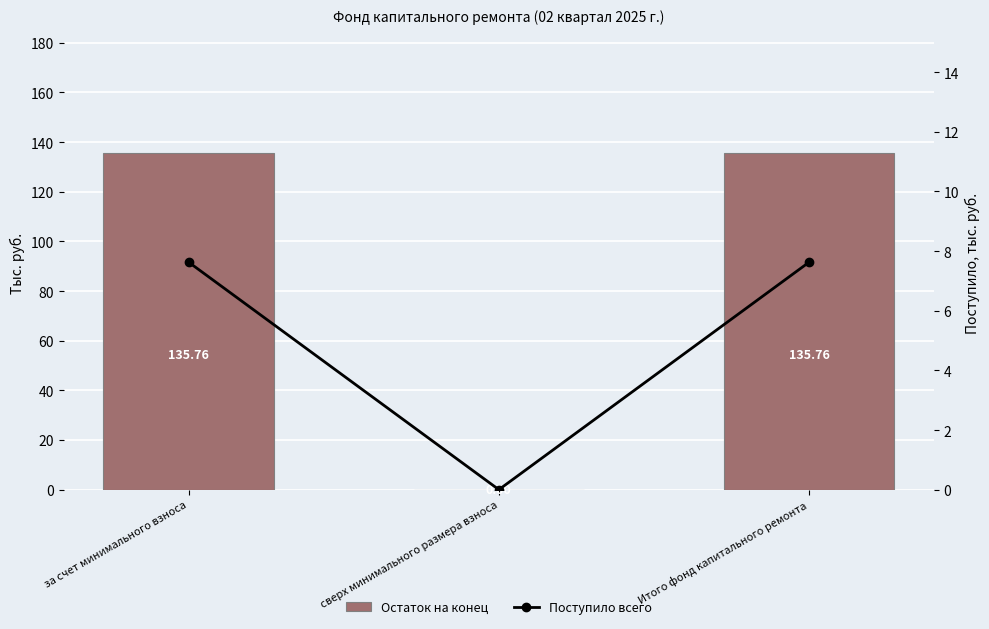

Reading left to right, list all the values displayed in this chart.

Остаток на конец: за счет минимального взноса=135.8	сверх минимального размера взноса=0.0	Итого фонд капитального ремонта=135.8
Поступило всего: за счет минимального взноса=7.6	сверх минимального размера взноса=0.0	Итого фонд капитального ремонта=7.6